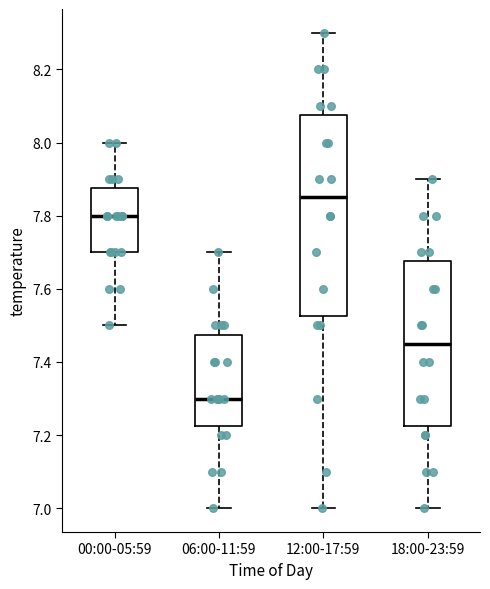

Reading left to right, transcribe this box plot: for each box, give where its median line is, the range the box spans, and where its two whiskers end, as read against the y-axis. The values are not printed on the chart, so give them approximately, as read against the axis.

00:00-05:59: median 7.80, box 7.70 to 7.88, whiskers 7.50 to 8.00
06:00-11:59: median 7.30, box 7.22 to 7.48, whiskers 7.00 to 7.70
12:00-17:59: median 7.86, box 7.52 to 8.08, whiskers 7.00 to 8.30
18:00-23:59: median 7.46, box 7.22 to 7.68, whiskers 7.00 to 7.90